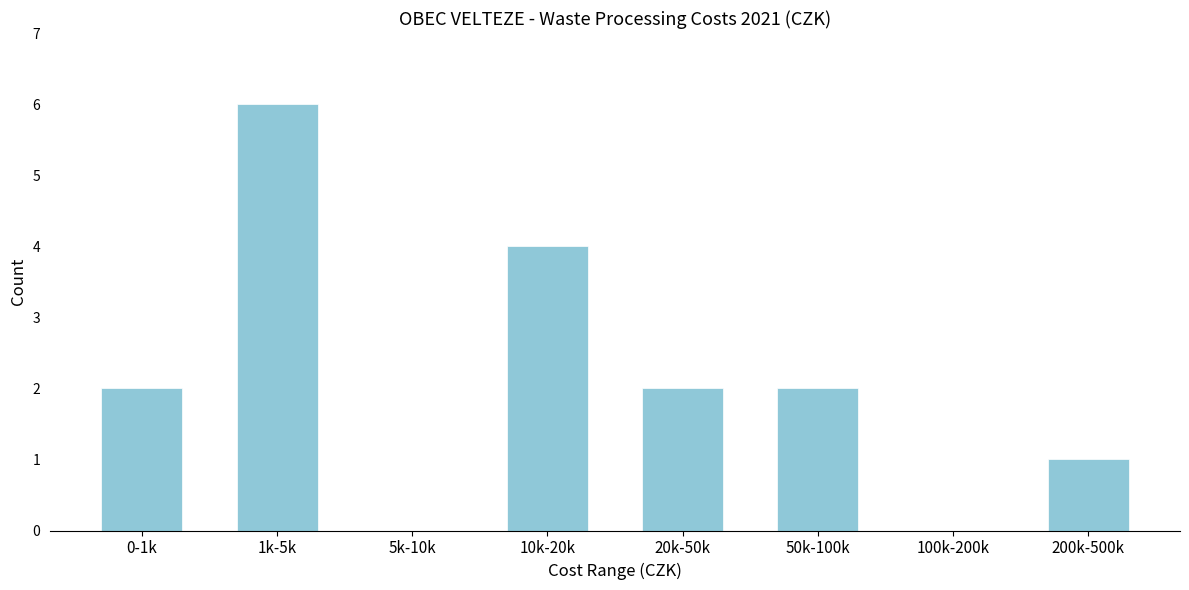

Reading left to right, transcribe all the data shown in this chart.

0-1k=2	1k-5k=6	5k-10k=0	10k-20k=4	20k-50k=2	50k-100k=2	100k-200k=0	200k-500k=1